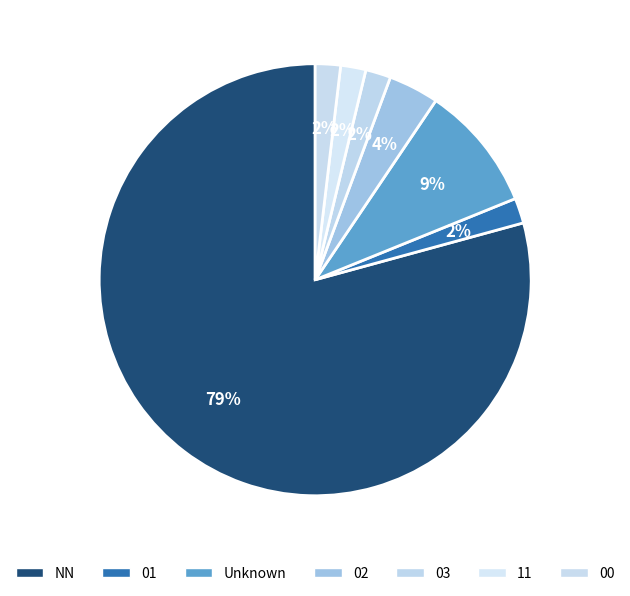

What is the change in value from 02 to 11?

-1